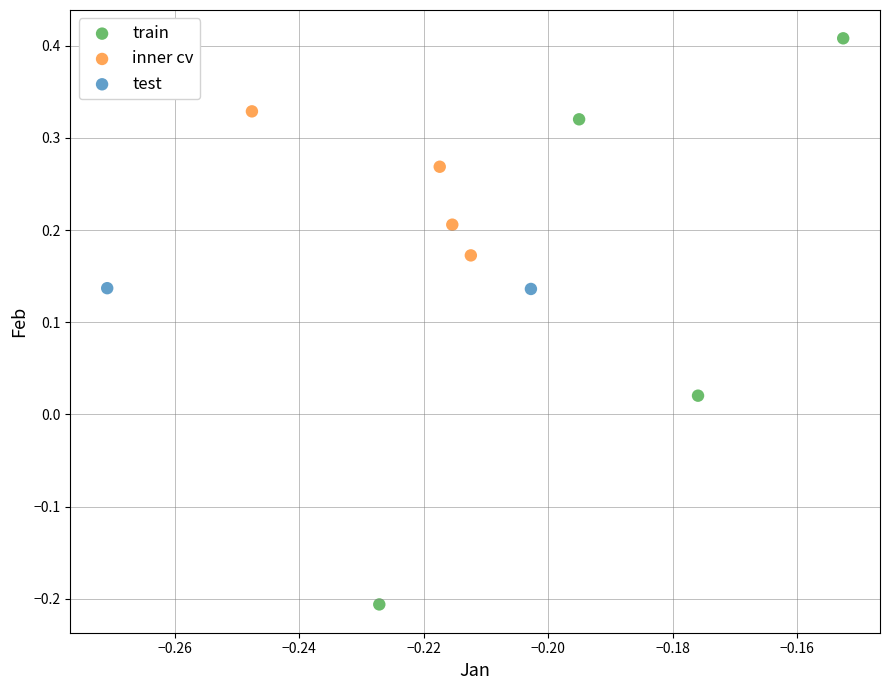

Which series has the widest spread of Y values?

train